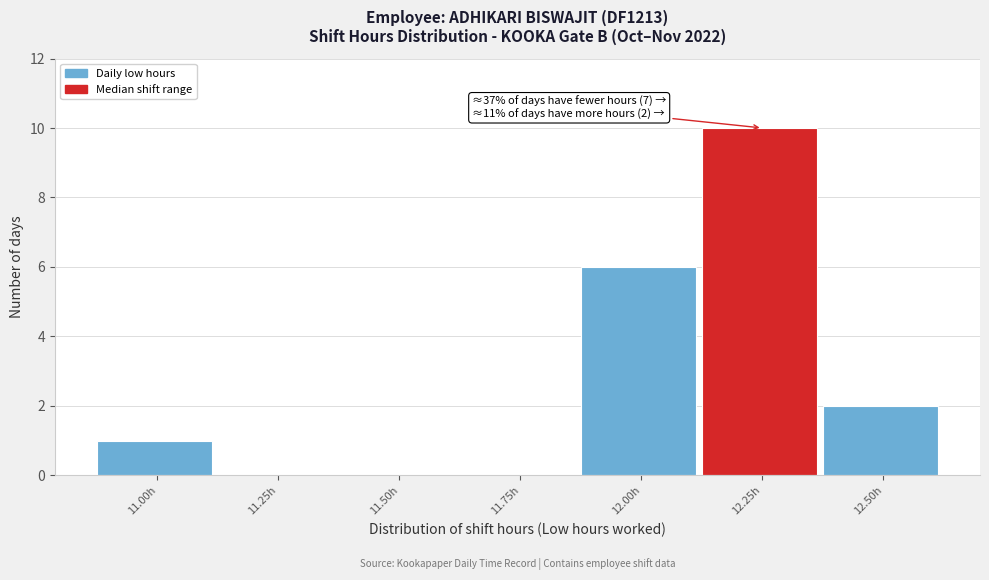

Reading right to left, list all the values displayed in this chart.

12.50h=2	12.25h=10	12.00h=6	11.75h=0	11.50h=0	11.25h=0	11.00h=1